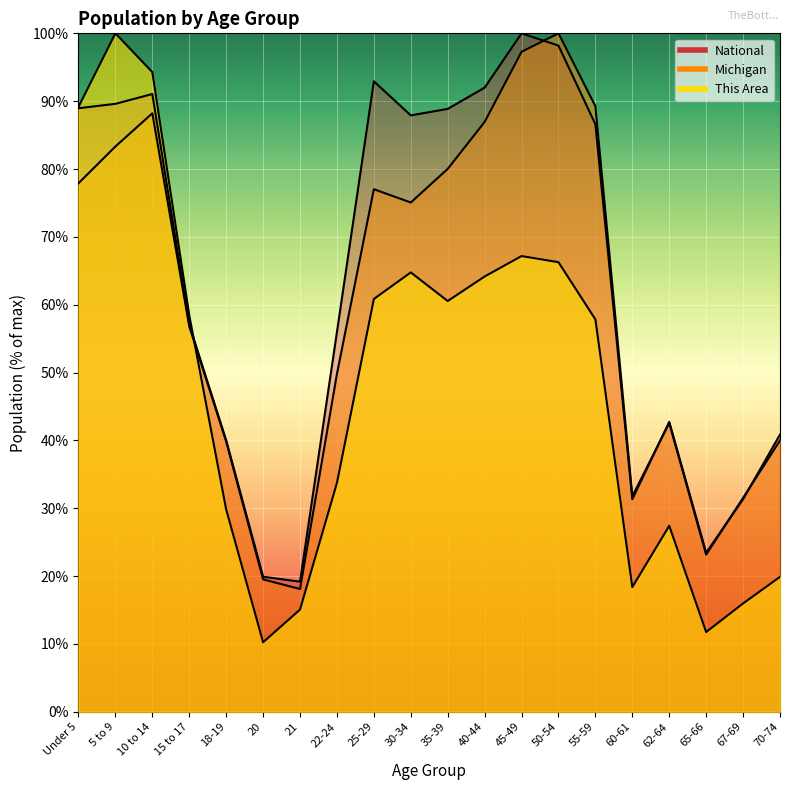

Which has a higher value, 20 or 35-39?

35-39